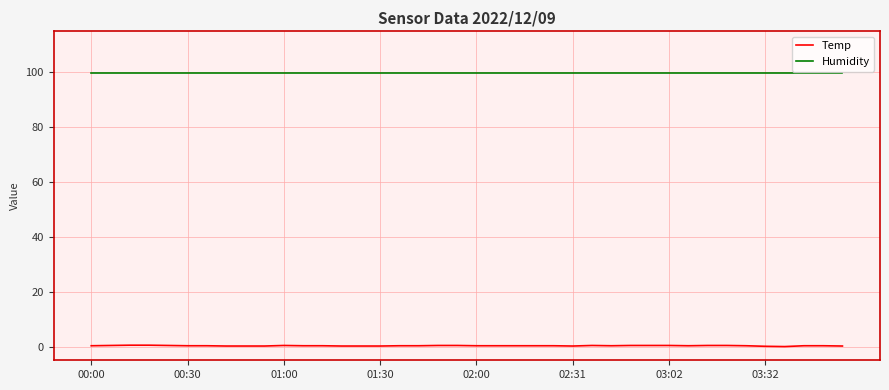

What is the greatest value displayed?

99.9